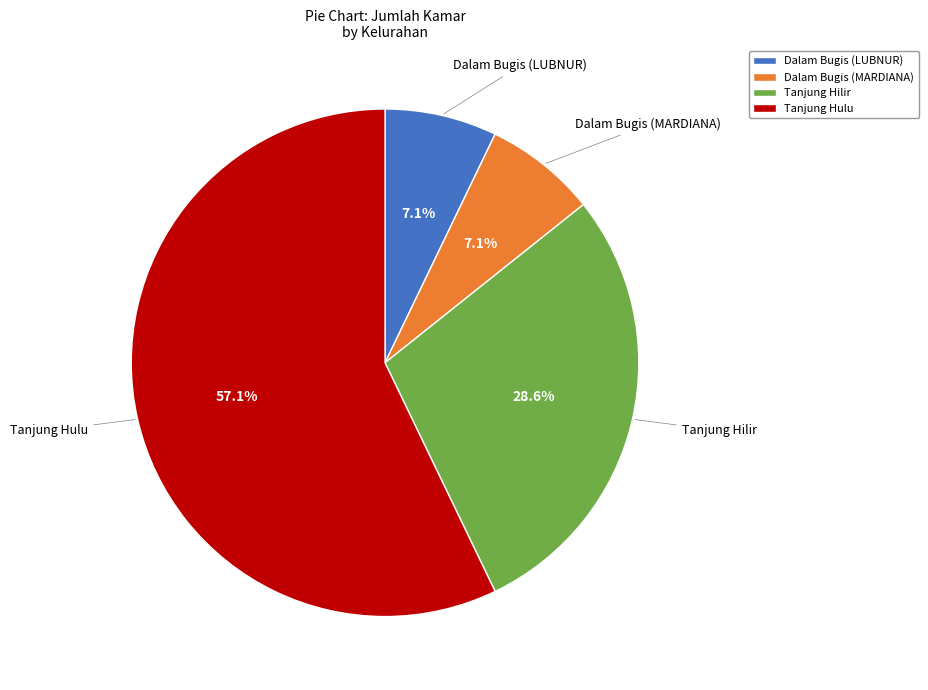

Count the number of slices in the pie.

4